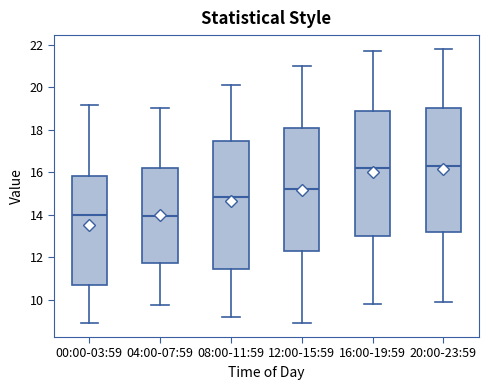

Reading left to right, transcribe this box plot: for each box, give where its median line is, the range the box spans, and where its two whiskers end, as read against the y-axis. The values are not printed on the chart, so give them approximately, as read against the axis.

00:00-03:59: median 14.0, box 10.6 to 15.8, whiskers 9.0 to 19.2
04:00-07:59: median 14.0, box 11.8 to 16.2, whiskers 9.8 to 19.0
08:00-11:59: median 14.8, box 11.4 to 17.4, whiskers 9.2 to 20.2
12:00-15:59: median 15.2, box 12.4 to 18.0, whiskers 9.0 to 21.0
16:00-19:59: median 16.2, box 13.0 to 19.0, whiskers 9.8 to 21.8
20:00-23:59: median 16.4, box 13.2 to 19.0, whiskers 10.0 to 21.8